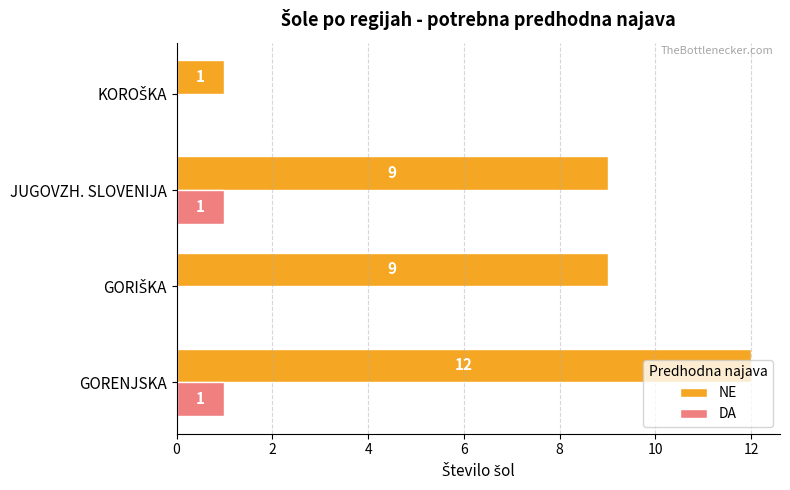

Which category has the highest value across all series?

GORENJSKA